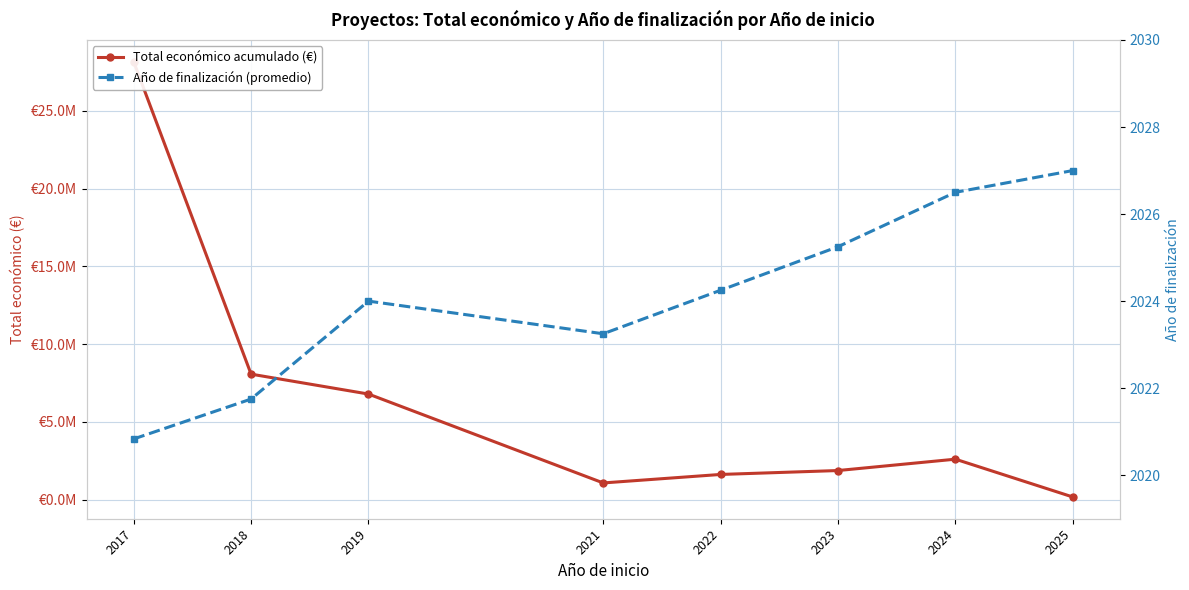

What is the spread (max minus min) of values at 2024?

2594710.5